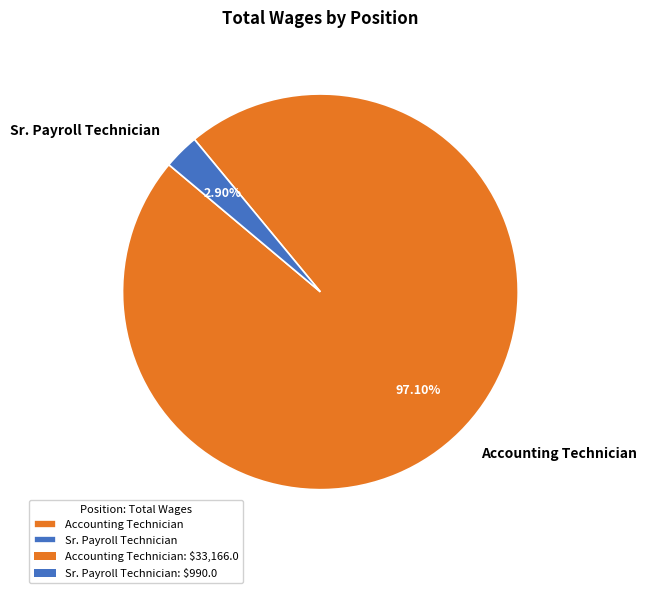

Which category has the smallest portion of the pie?

Sr. Payroll Technician